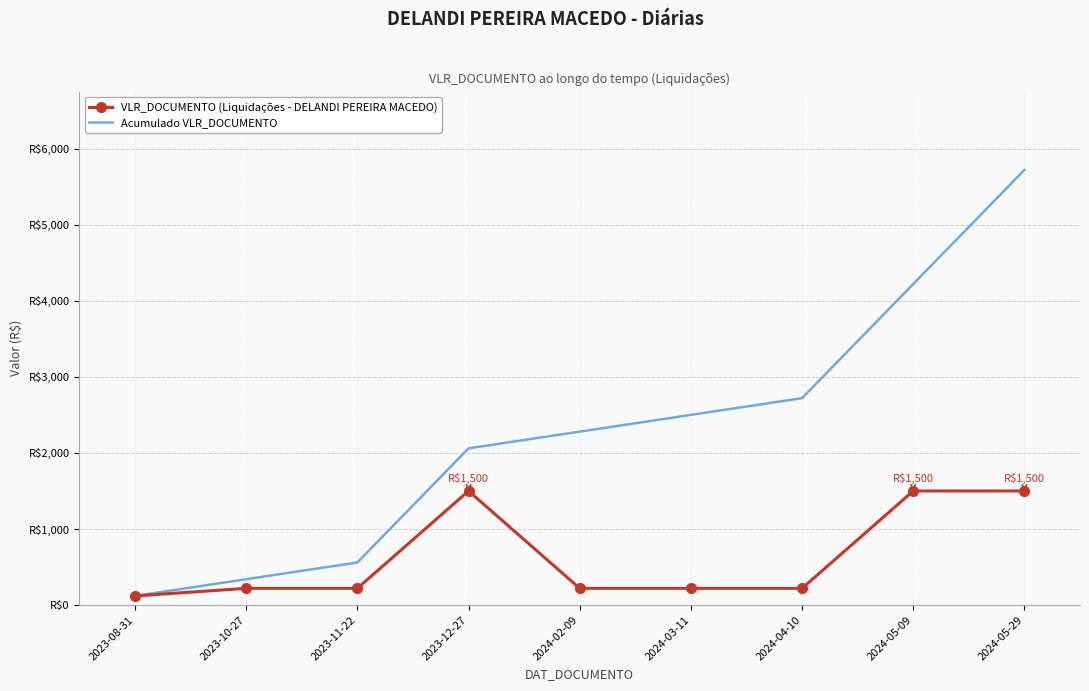

Reading left to right, what are all the values shown in this chart?

VLR_DOCUMENTO (Liquidações - DELANDI PEREIRA MACEDO): 2023-08-31=120	2023-10-27=220	2023-11-22=220	2023-12-27=1500	2024-02-09=220	2024-03-11=220	2024-04-10=220	2024-05-09=1500	2024-05-29=1500
Acumulado VLR_DOCUMENTO: 2023-08-31=120	2023-10-27=340	2023-11-22=560	2023-12-27=2060	2024-02-09=2280	2024-03-11=2500	2024-04-10=2720	2024-05-09=4220	2024-05-29=5720